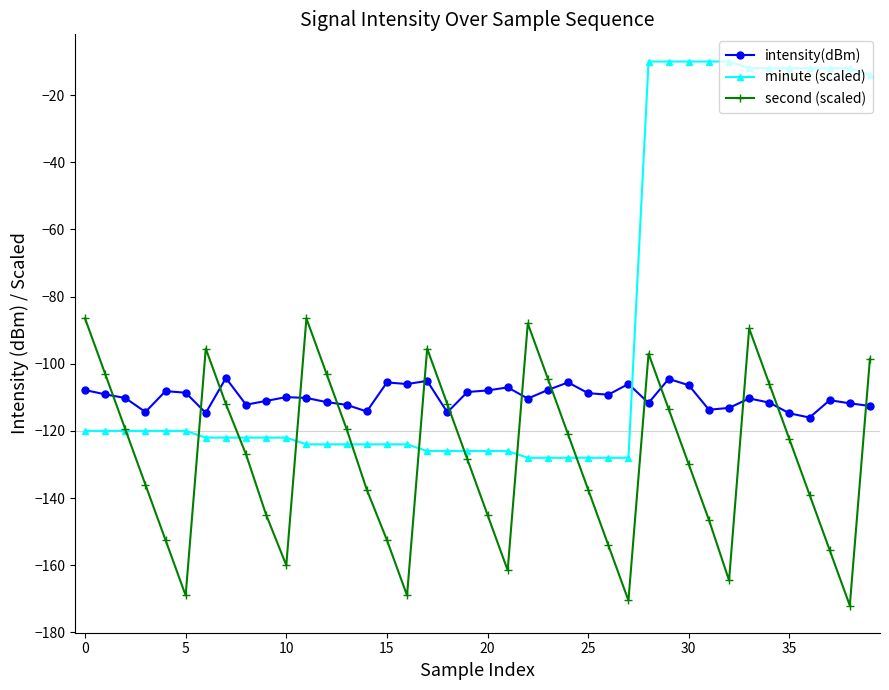

True or false: intensity(dBm) has more than 2 points higher than both neighbors.

True